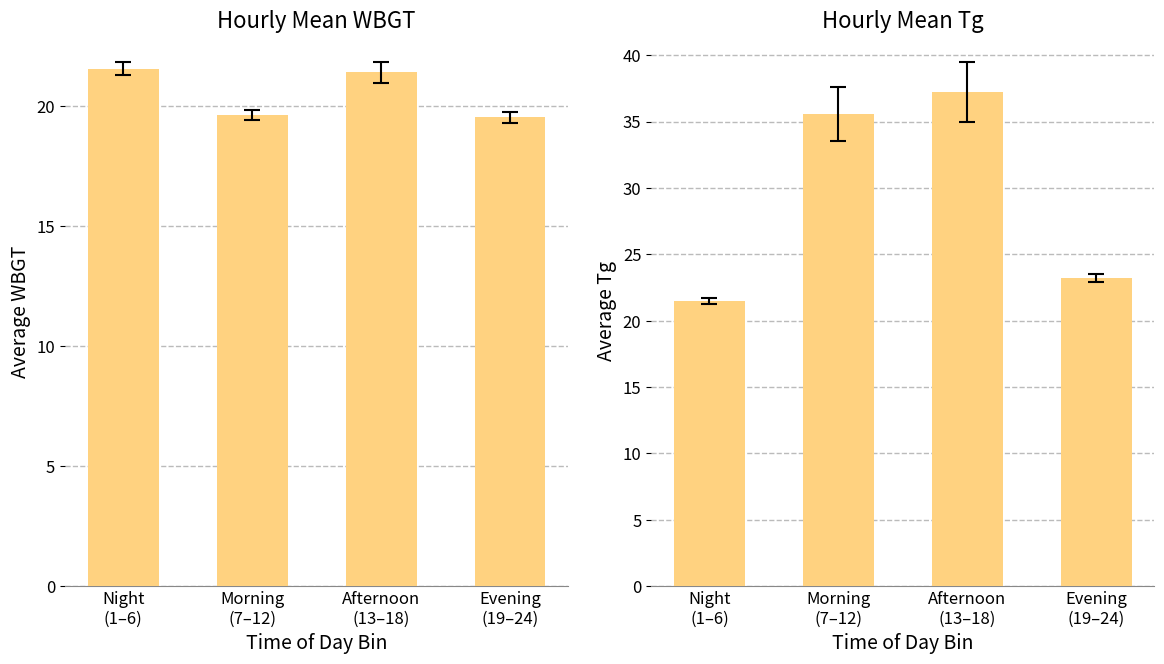

What is the total value across all series at Afternoon
(13–18)?

58.6